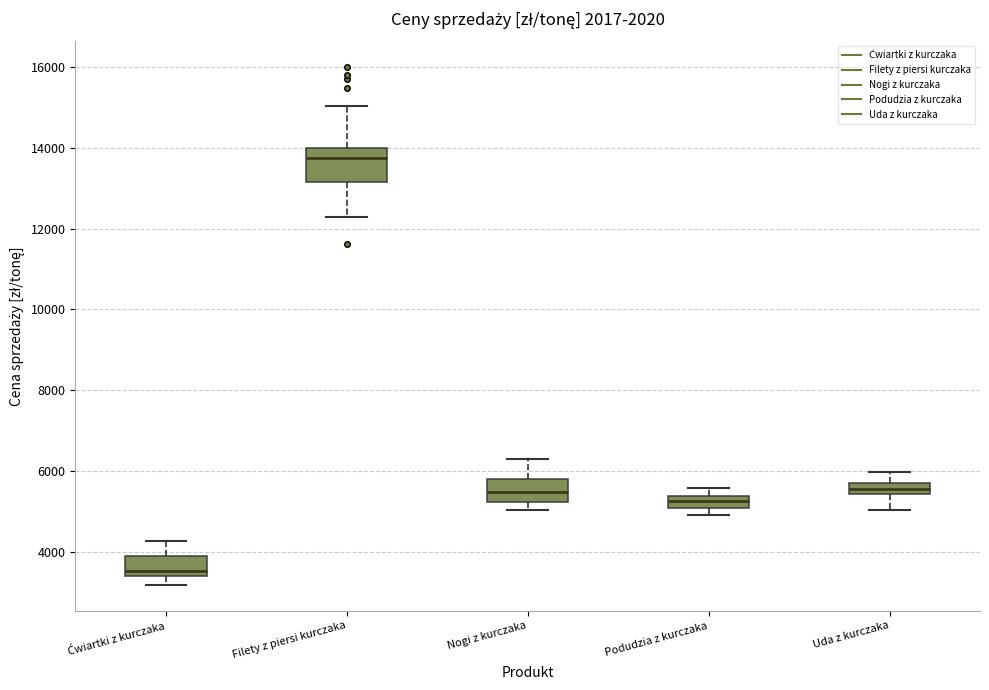

Which box's median line is the highest?

Filety z piersi kurczaka